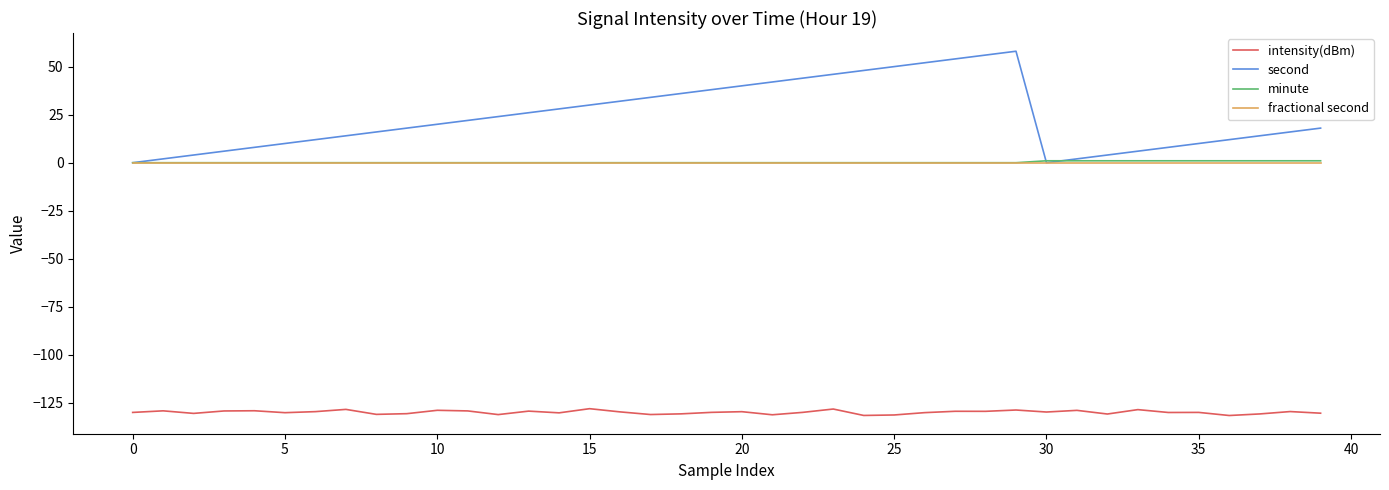

True or false: minute and intensity(dBm) intersect in this chart.

False